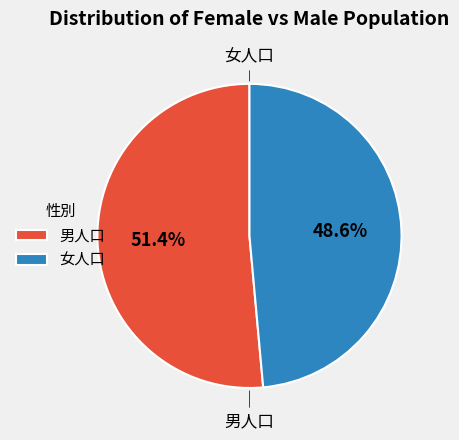

Combined, do 女人口 and 男人口 account for over 50%?

Yes